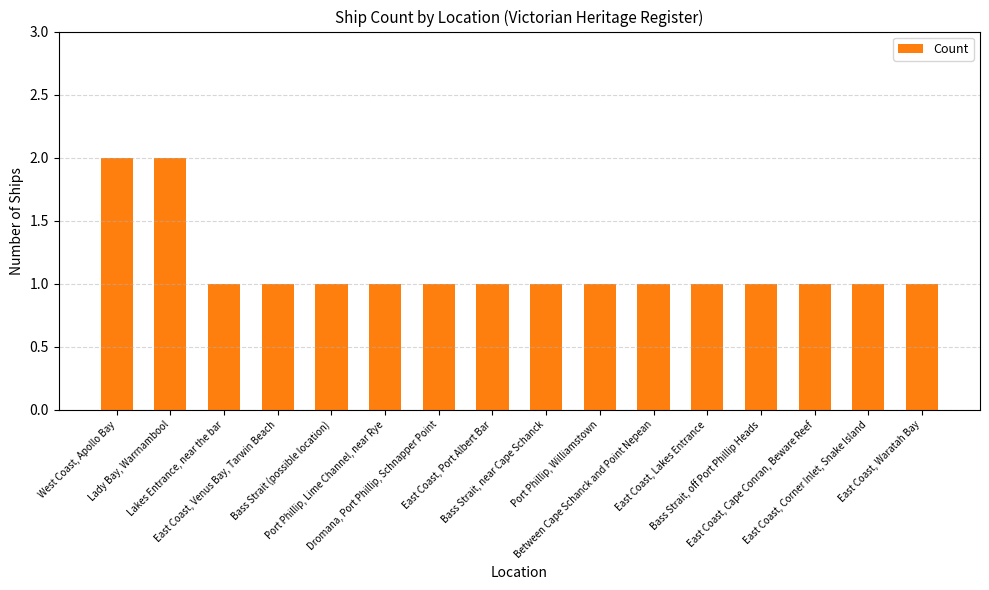

Reading right to left, transcribe all the data shown in this chart.

East Coast, Waratah Bay=1	East Coast, Corner Inlet, Snake Island=1	East Coast, Cape Conran, Beware Reef=1	Bass Strait, off Port Phillip Heads=1	East Coast, Lakes Entrance=1	Between Cape Schanck and Point Nepean=1	Port Phillip, Williamstown=1	Bass Strait, near Cape Schanck=1	East Coast, Port Albert Bar=1	Dromana, Port Phillip, Schnapper Point=1	Port Phillip, Lime Channel, near Rye=1	Bass Strait (possible location)=1	East Coast, Venus Bay, Tarwin Beach=1	Lakes Entrance, near the bar=1	Lady Bay, Warrnambool=2	West Coast, Apollo Bay=2